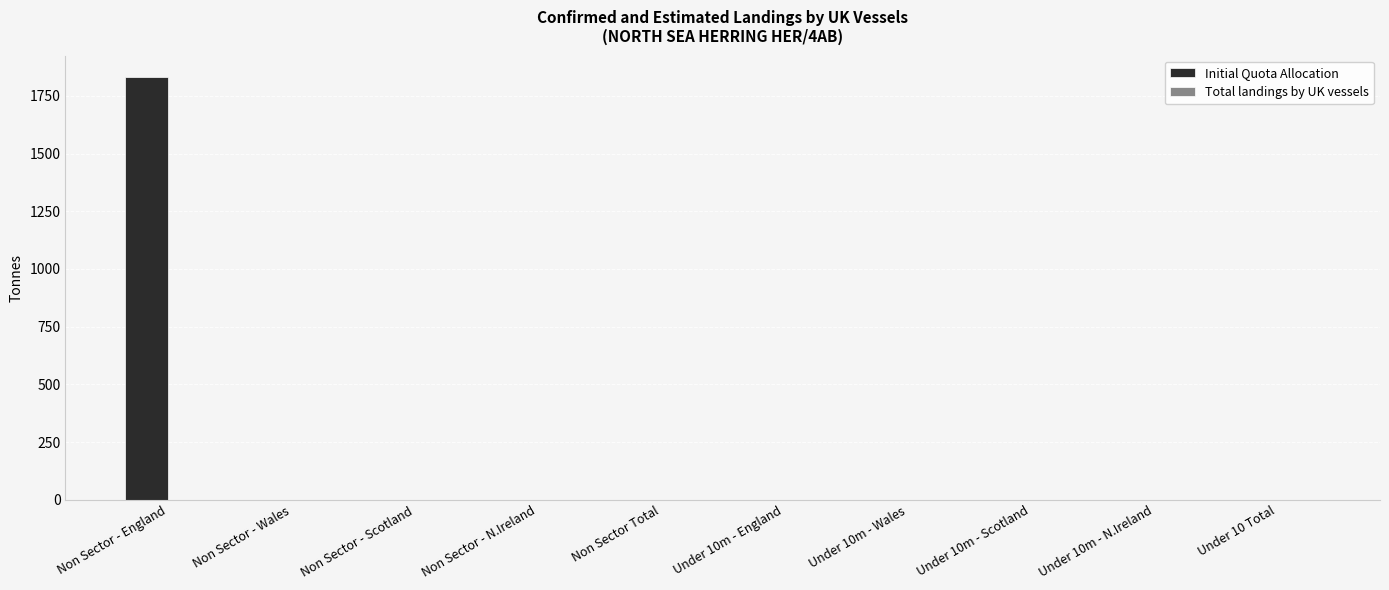

At which category does the chart reach its peak across all series?

Non Sector - England